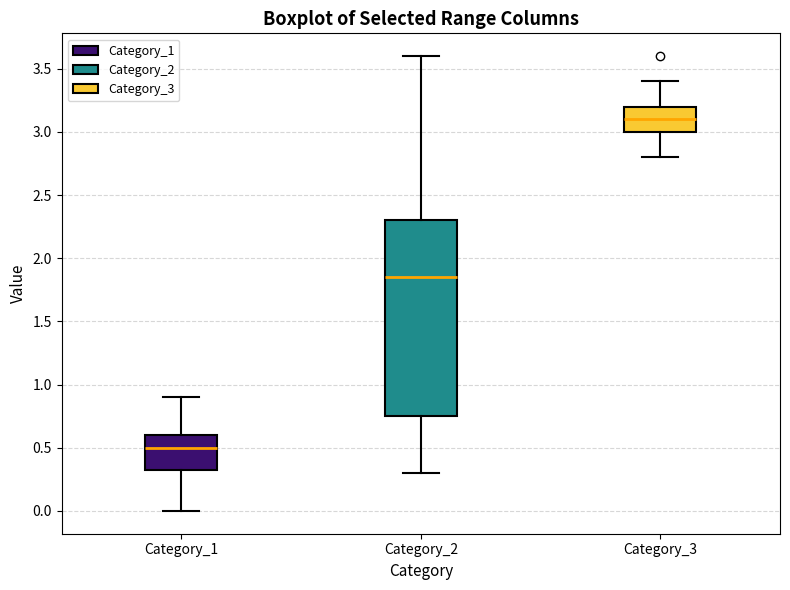

Where does the median line of the box for Category_3 sit on the y-axis? The values are not printed on the chart, so give them approximately, as read against the axis.

3.10